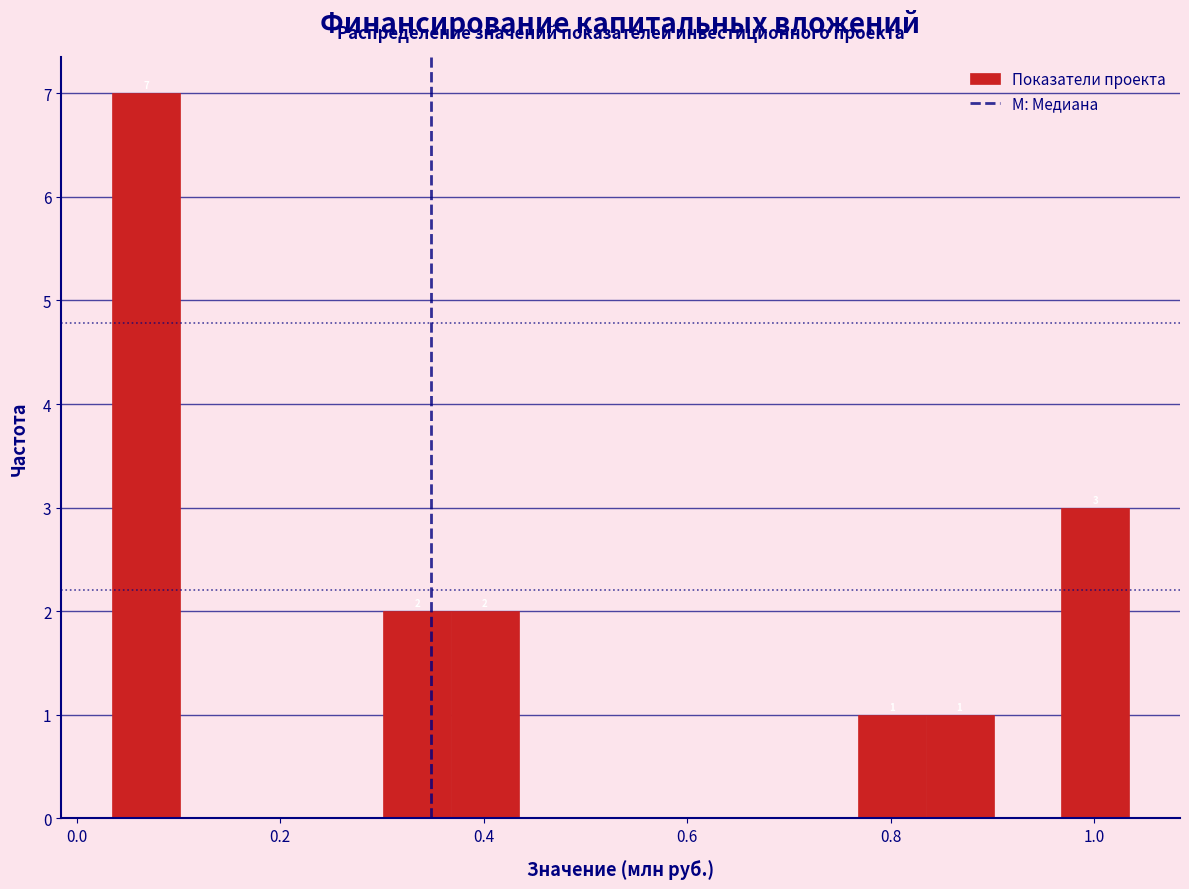

Read against the x-axis, roughly where is the centre of the tallest bar?

0.06